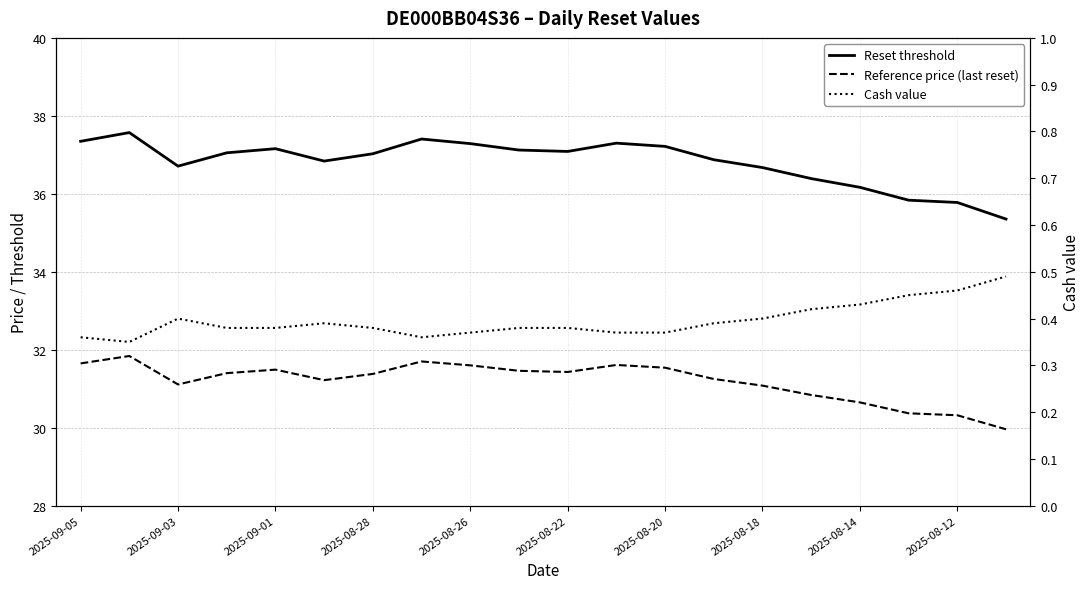

What is the smallest value displayed?

0.3